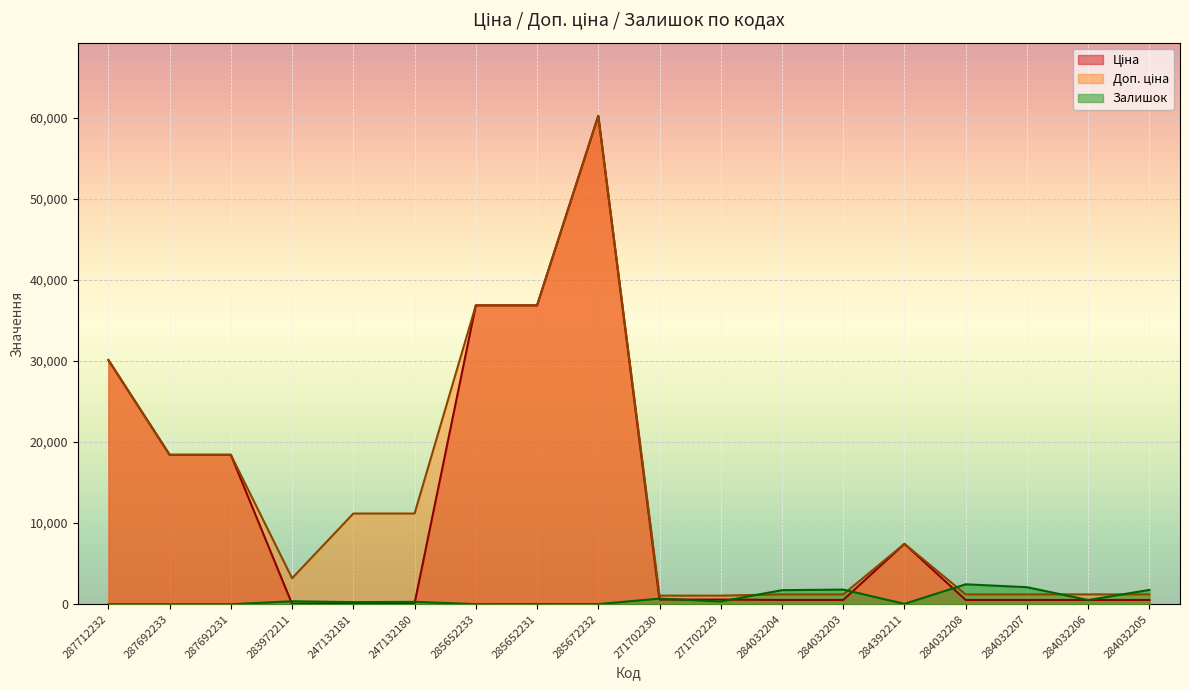

At which label does Ціна first exceed 578?

287712232